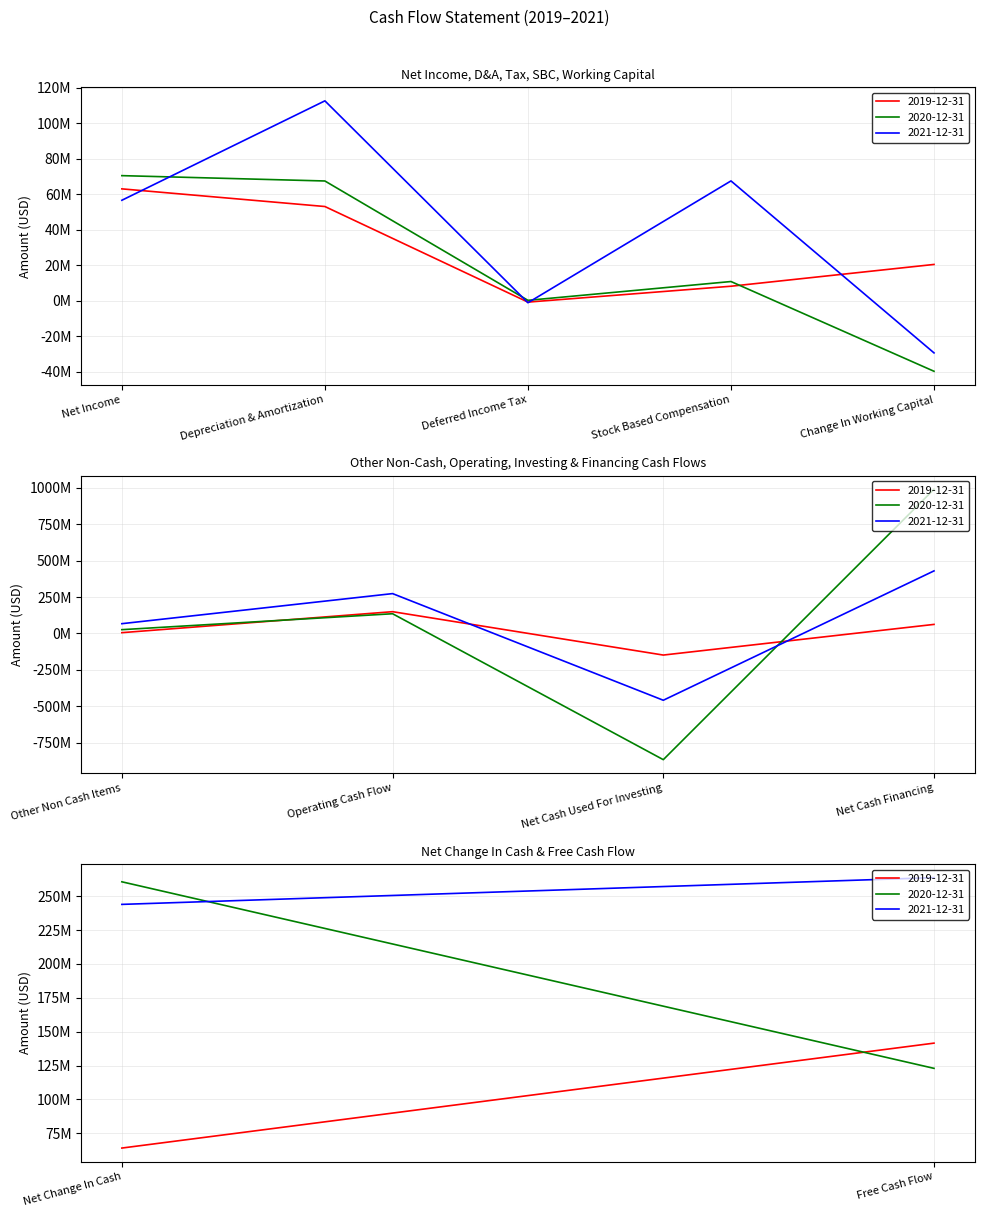

What is the maximum value for 2020-12-31?

989242000